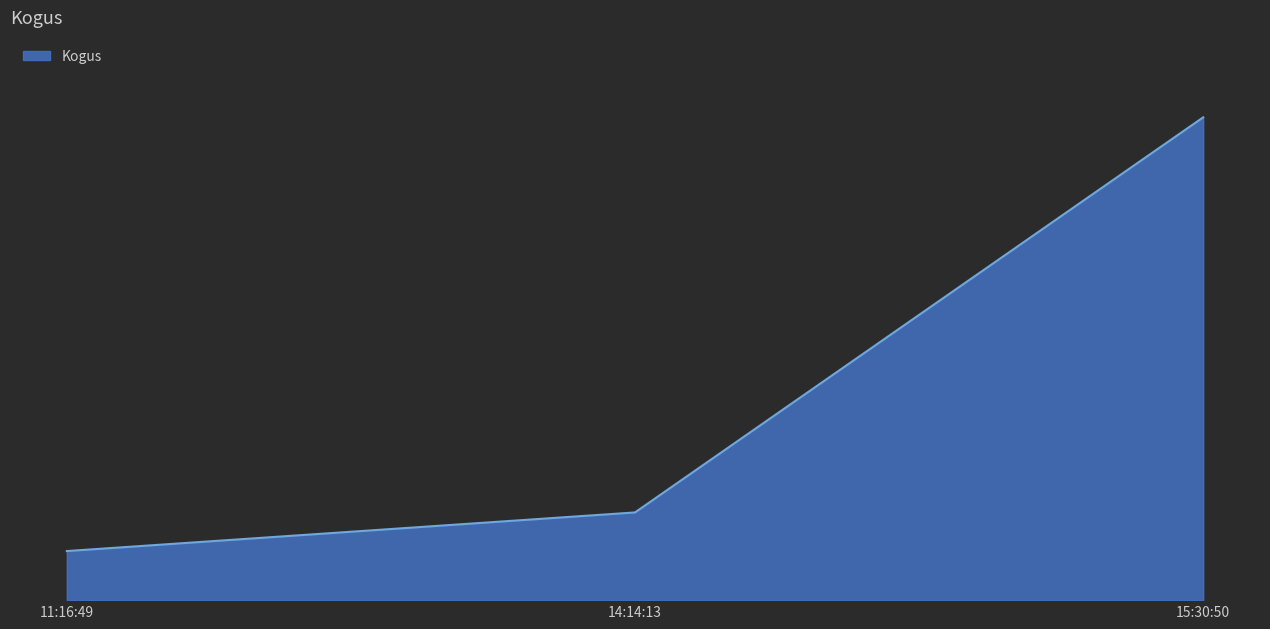

Does the chart display data point markers on the line(s)?

No